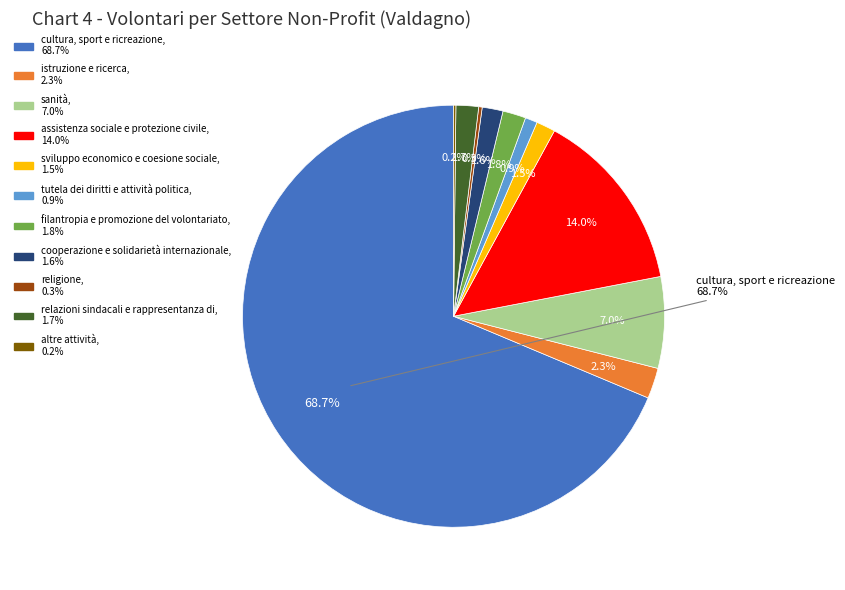

What is the majority slice?

cultura, sport e ricreazione